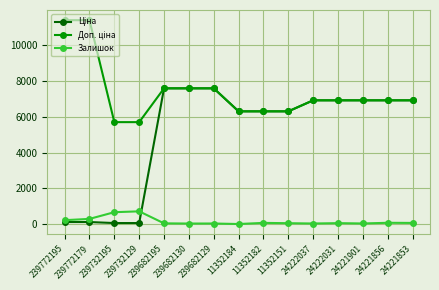

What is the maximum value shown in the chart?

11410.0